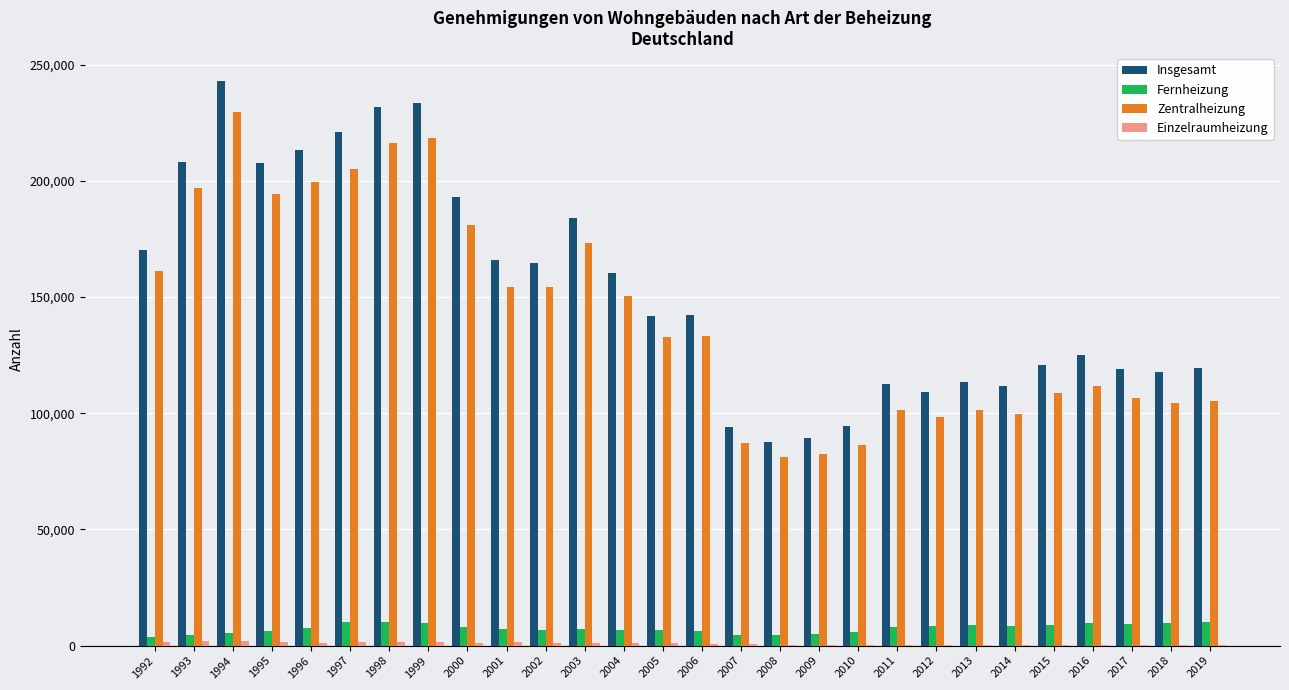

The value of Zentralheizung at 2014 is 132659. True or false?

False